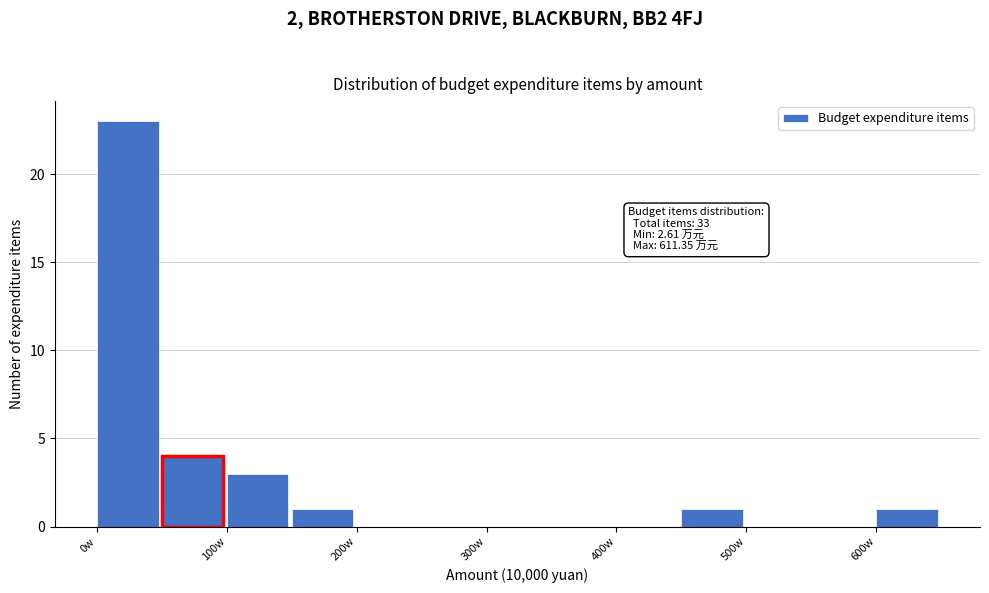

Over which range of the x-axis is the bar tallest?

0 to 50